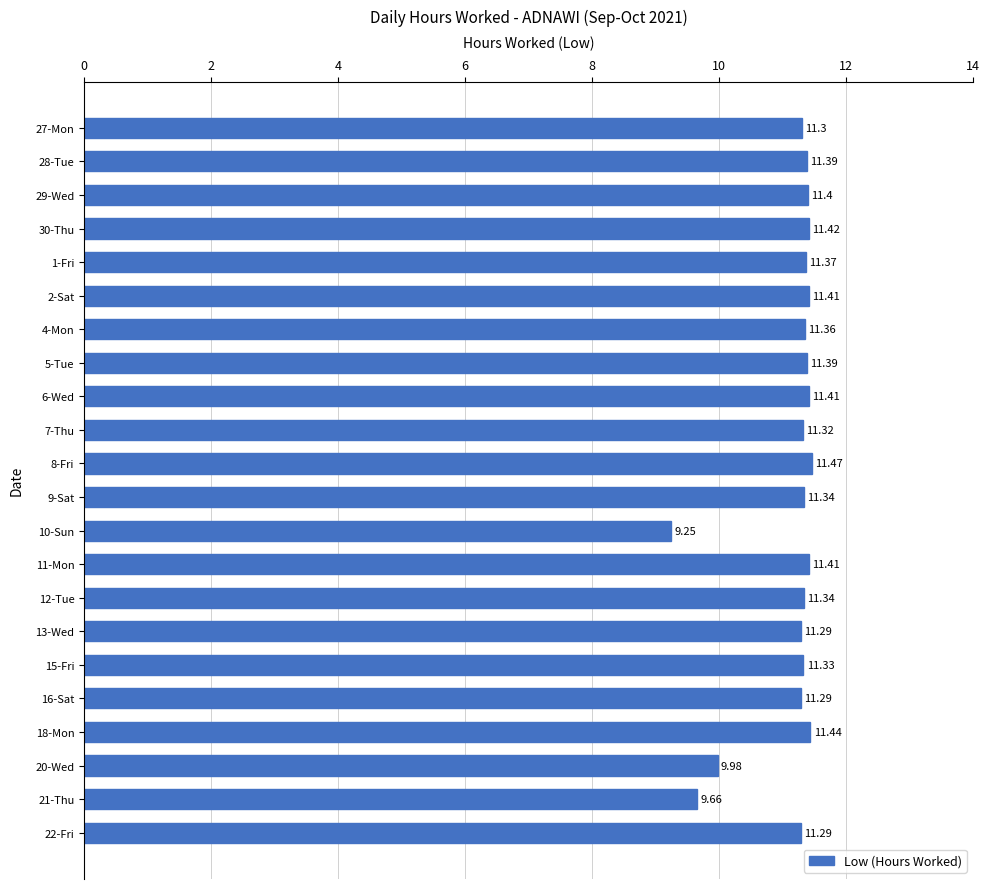

Which has a higher value, 8-Fri or 2-Sat?

8-Fri